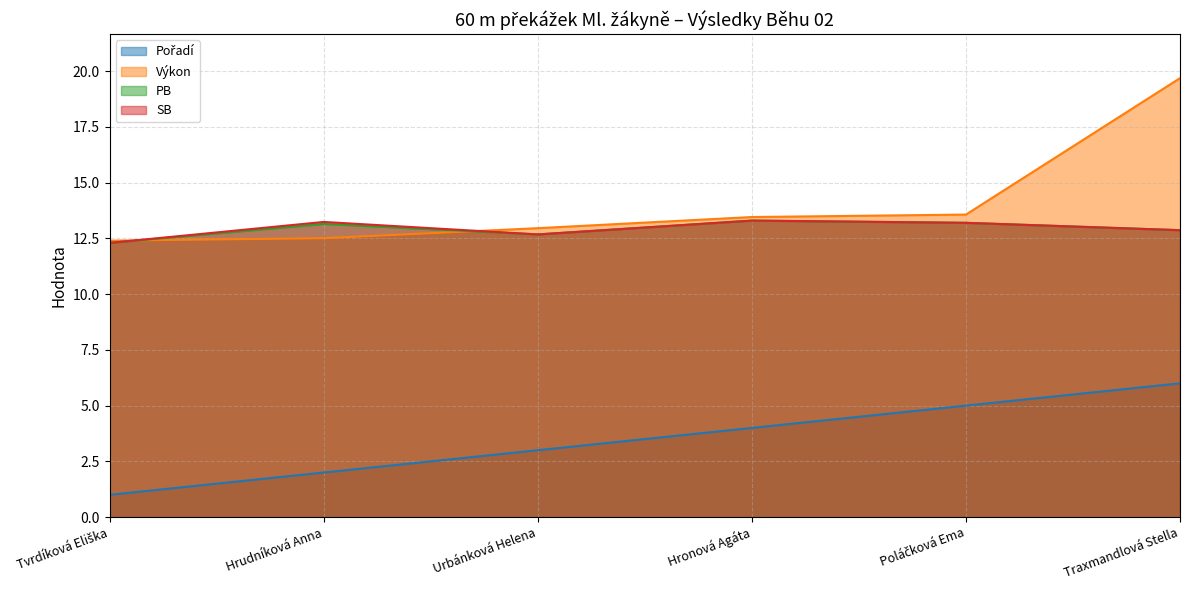

What is the difference between the maximum and minimum values in the PB series?

1.0